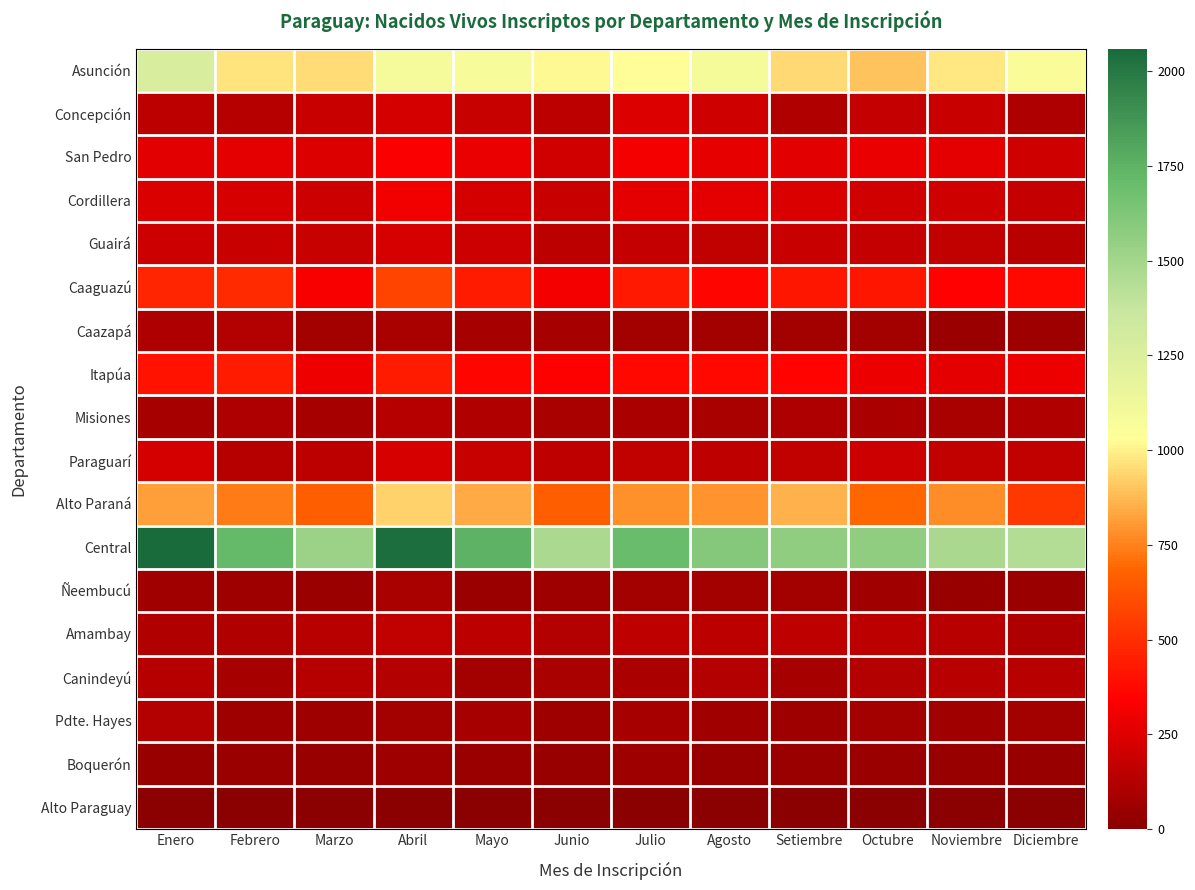

Reading left to right, list all the values displayed in this chart.

Asunción: Enero=1266	Febrero=969	Marzo=951	Abril=1090	Mayo=1077	Junio=1016	Julio=1023	Agosto=1085	Setiembre=944	Octubre=894	Noviembre=977	Diciembre=1056
Concepción: Enero=146	Febrero=132	Marzo=192	Abril=224	Mayo=179	Junio=147	Julio=247	Agosto=203	Setiembre=118	Octubre=177	Noviembre=188	Diciembre=110
San Pedro: Enero=262	Febrero=272	Marzo=248	Abril=335	Mayo=282	Junio=217	Julio=319	Agosto=276	Setiembre=261	Octubre=284	Noviembre=267	Diciembre=206
Cordillera: Enero=238	Febrero=230	Marzo=195	Abril=307	Mayo=221	Junio=188	Julio=269	Agosto=272	Setiembre=241	Octubre=216	Noviembre=205	Diciembre=173
Guairá: Enero=200	Febrero=189	Marzo=179	Abril=226	Mayo=197	Junio=150	Julio=176	Agosto=165	Setiembre=187	Octubre=171	Noviembre=164	Diciembre=138
Caaguazú: Enero=469	Febrero=487	Marzo=322	Abril=572	Mayo=437	Junio=319	Julio=434	Agosto=369	Setiembre=424	Octubre=426	Noviembre=349	Diciembre=371
Caazapá: Enero=110	Febrero=123	Marzo=77	Abril=93	Mayo=83	Junio=85	Julio=77	Agosto=73	Setiembre=76	Octubre=79	Noviembre=56	Diciembre=58
Itapúa: Enero=404	Febrero=442	Marzo=299	Abril=440	Mayo=363	Junio=340	Julio=377	Agosto=372	Setiembre=357	Octubre=292	Noviembre=271	Diciembre=292
Misiones: Enero=88	Febrero=107	Marzo=85	Abril=133	Mayo=117	Junio=92	Julio=97	Agosto=91	Setiembre=107	Octubre=104	Noviembre=95	Diciembre=114
Paraguarí: Enero=224	Febrero=129	Marzo=150	Abril=230	Mayo=182	Junio=153	Julio=168	Agosto=156	Setiembre=166	Octubre=196	Noviembre=162	Diciembre=163
Alto Paraná: Enero=817	Febrero=738	Marzo=661	Abril=927	Mayo=840	Junio=666	Julio=783	Agosto=791	Setiembre=855	Octubre=685	Noviembre=780	Diciembre=532
Central: Enero=2060	Febrero=1720	Marzo=1525	Abril=2037	Mayo=1753	Junio=1465	Julio=1698	Agosto=1602	Setiembre=1563	Octubre=1568	Noviembre=1475	Diciembre=1444
Ñeembucú: Enero=65	Febrero=64	Marzo=55	Abril=96	Mayo=54	Junio=64	Julio=73	Agosto=77	Setiembre=77	Octubre=65	Noviembre=47	Diciembre=50
Amambay: Enero=117	Febrero=118	Marzo=143	Abril=168	Mayo=145	Junio=128	Julio=160	Agosto=152	Setiembre=155	Octubre=147	Noviembre=142	Diciembre=112
Canindeyú: Enero=133	Febrero=87	Marzo=135	Abril=123	Mayo=80	Junio=94	Julio=103	Agosto=124	Setiembre=84	Octubre=121	Noviembre=143	Diciembre=140
Pdte. Hayes: Enero=124	Febrero=63	Marzo=58	Abril=77	Mayo=85	Junio=59	Julio=82	Agosto=65	Setiembre=61	Octubre=77	Noviembre=67	Diciembre=78
Boquerón: Enero=48	Febrero=55	Marzo=47	Abril=57	Mayo=54	Junio=42	Julio=59	Agosto=44	Setiembre=50	Octubre=49	Noviembre=47	Diciembre=42
Alto Paraguay: Enero=0	Febrero=0	Marzo=2	Abril=0	Mayo=0	Junio=0	Julio=0	Agosto=0	Setiembre=2	Octubre=0	Noviembre=0	Diciembre=1